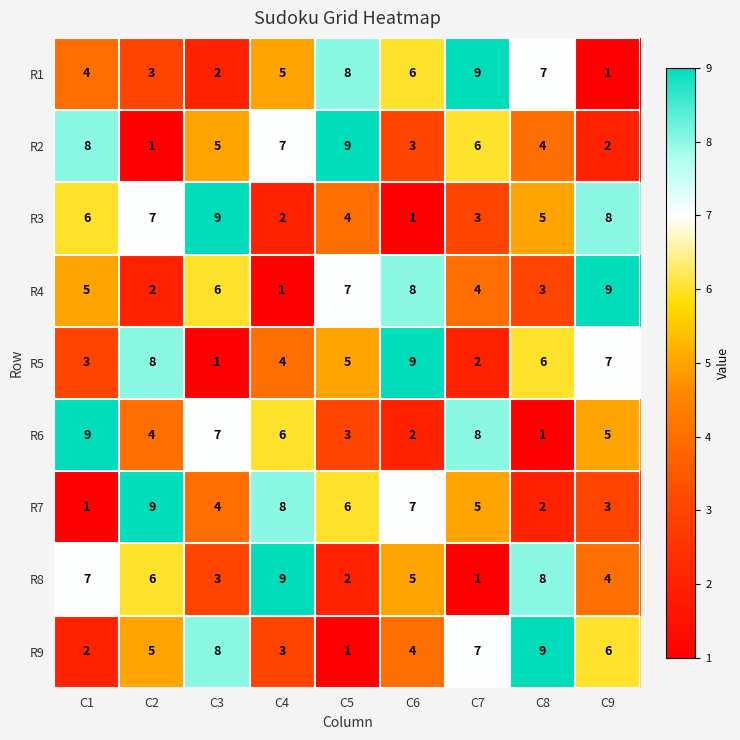

What is the maximum value shown in the chart?

9